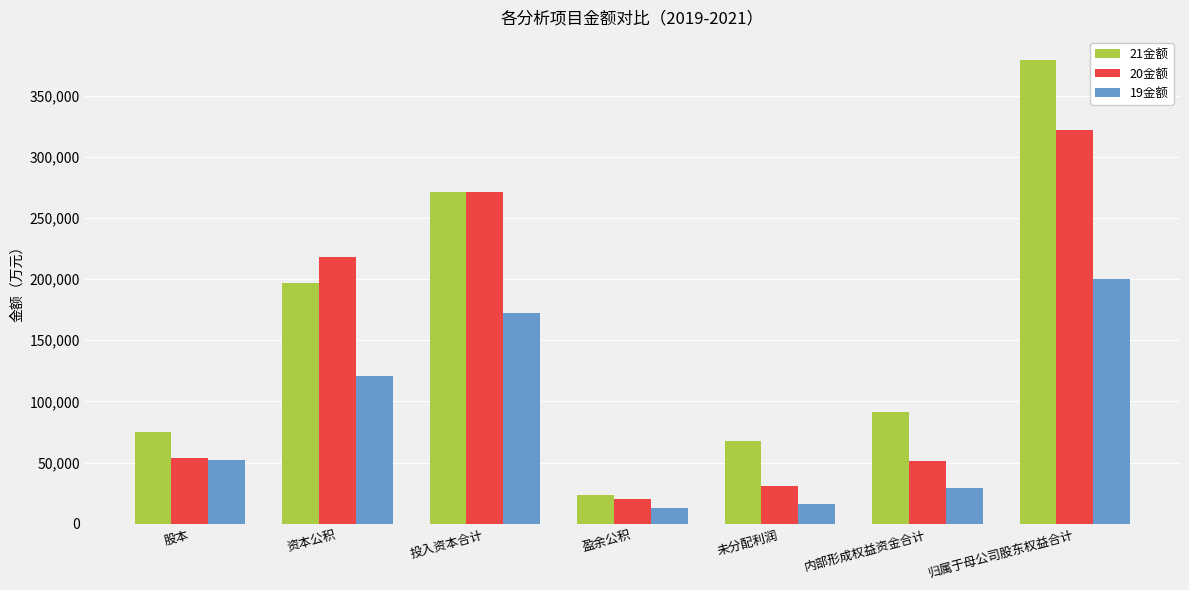

What is the label of the 3rd bar from the right?

未分配利润